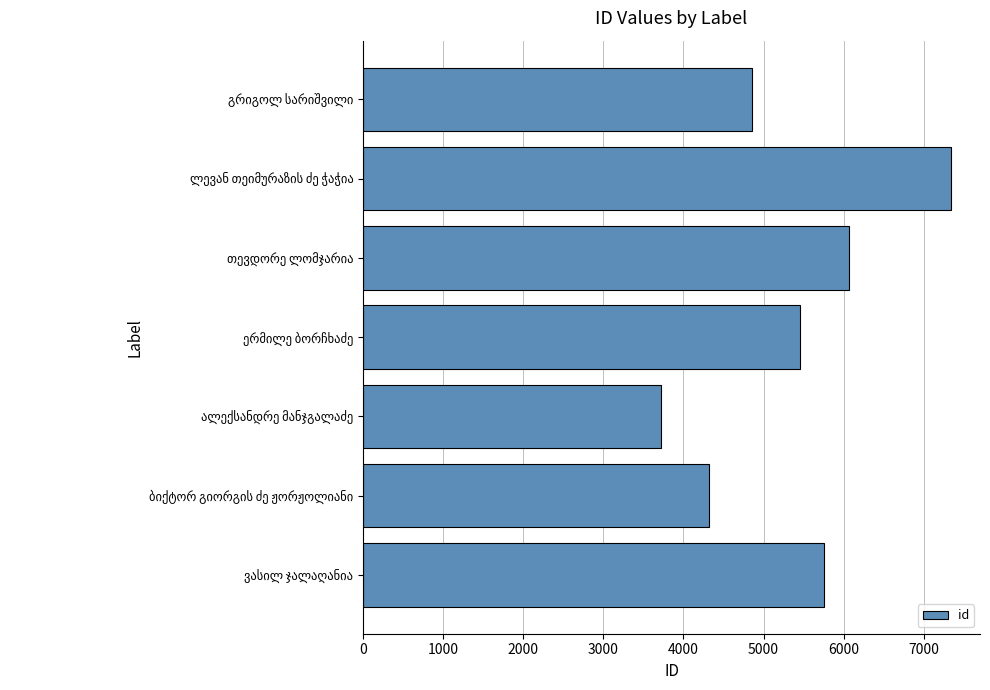

What is the sum of all values?

37508